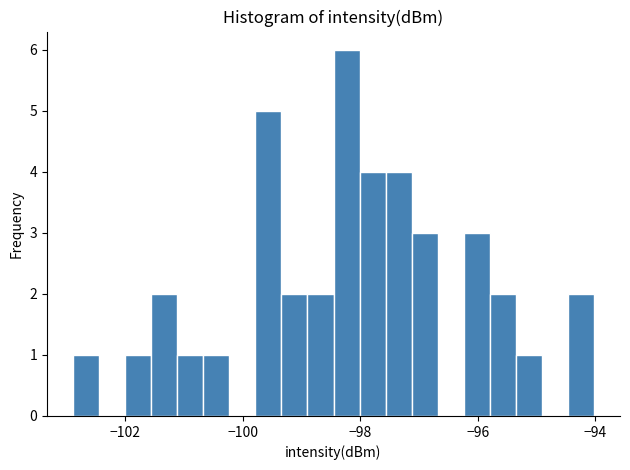

Read against the x-axis, roughly where is the centre of the tallest bar?

-98.2